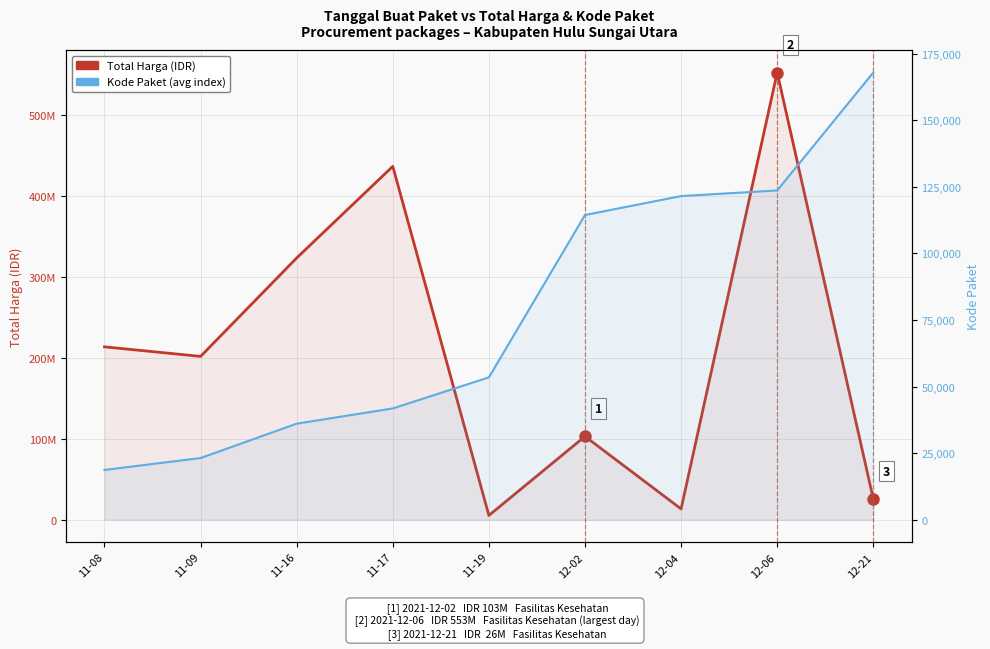

Reading left to right, transcribe all the data shown in this chart.

Total Harga (IDR): 11-08=213825000	11-09=202000000	11-16=323758100	11-17=437074000	11-19=5267600	12-02=103040877	12-04=13345000	12-06=553107700	12-21=25648640
Kode Paket (avg): 11-08=18691	11-09=23162	11-16=36075	11-17=41794	11-19=53465	12-02=114449	12-04=121569	12-06=123679	12-21=167968